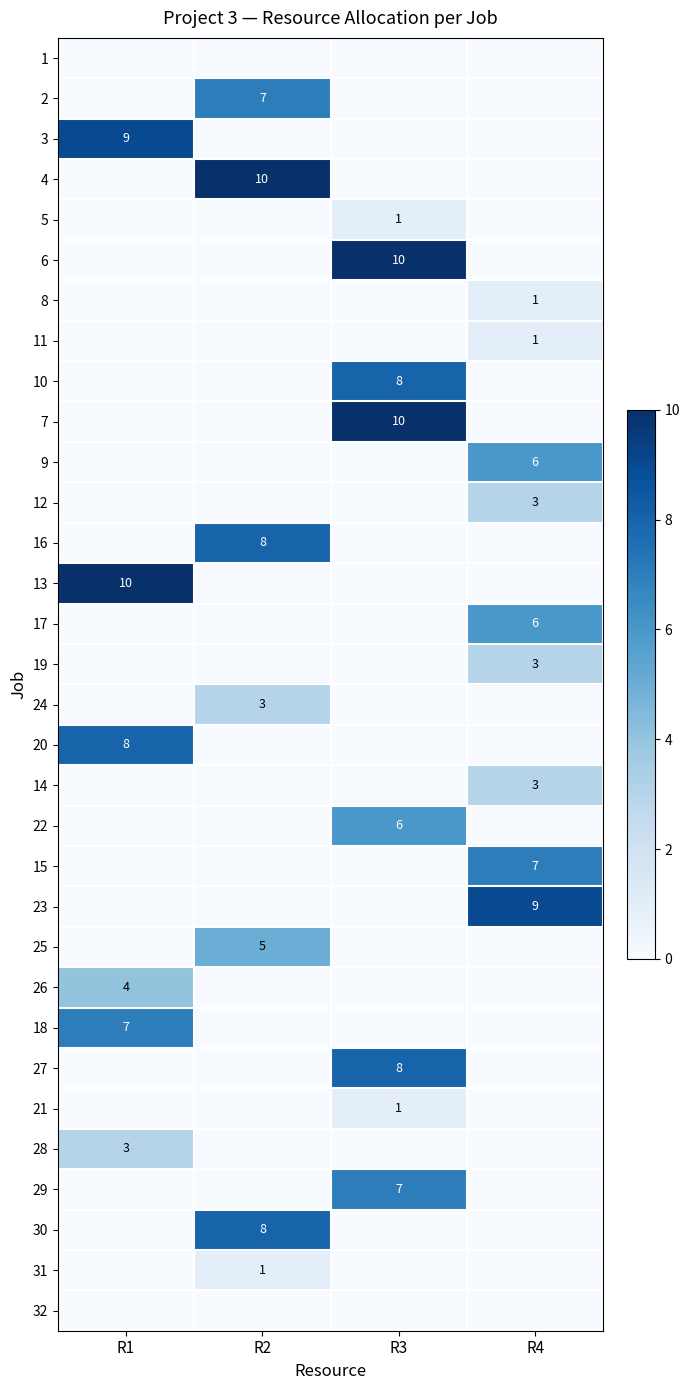

The 27 series shows 13 at R3. True or false?

False